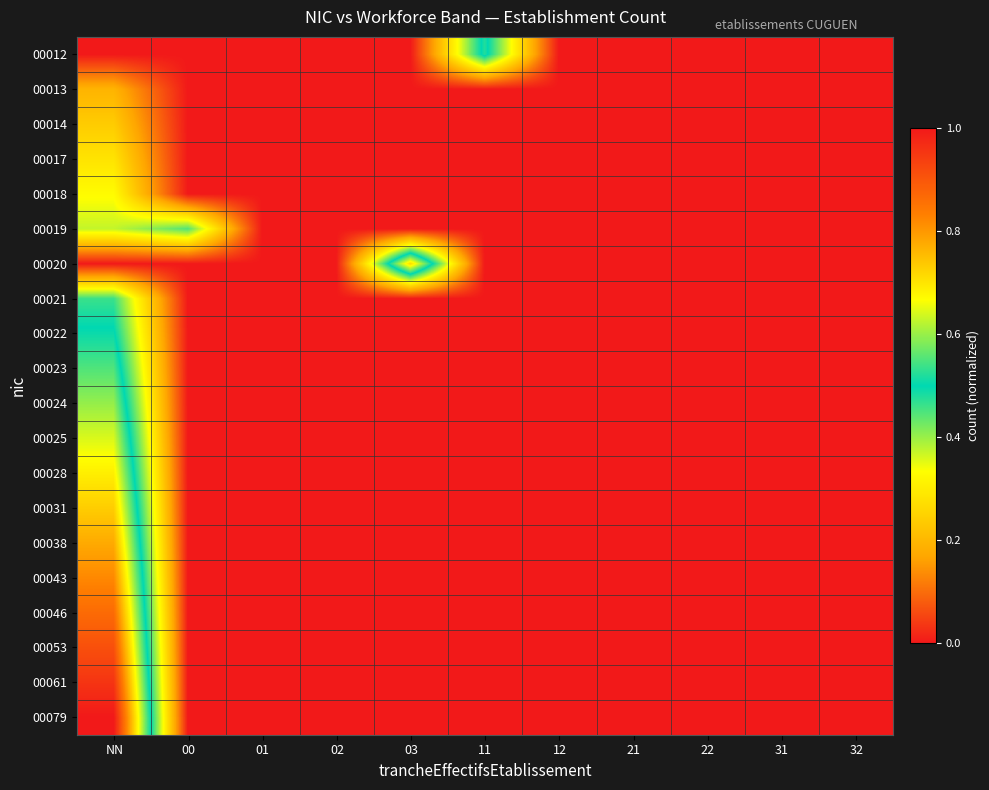

Reading left to right, what are all the values shown in this chart?

00012: NN=0.0	00=0.0	01=0.0	02=0.0	03=0.0	11=0.5	12=0.0	21=0.0	22=0.0	31=0.0	32=0.0
00013: NN=0.2	00=0.0	01=0.0	02=0.0	03=0.0	11=0.0	12=0.0	21=0.0	22=0.0	31=0.0	32=0.0
00014: NN=0.2	00=0.0	01=0.0	02=0.0	03=0.0	11=0.0	12=0.0	21=0.0	22=0.0	31=0.0	32=0.0
00017: NN=0.3	00=0.0	01=0.0	02=0.0	03=0.0	11=0.0	12=0.0	21=0.0	22=0.0	31=0.0	32=0.0
00018: NN=0.3	00=0.0	01=0.0	02=0.0	03=0.0	11=0.0	12=0.0	21=0.0	22=0.0	31=0.0	32=0.0
00019: NN=0.4	00=0.4	01=0.0	02=0.0	03=0.0	11=0.0	12=0.0	21=0.0	22=0.0	31=0.0	32=0.0
00020: NN=0.0	00=0.0	01=0.0	02=0.0	03=0.7	11=0.0	12=0.0	21=0.0	22=0.0	31=0.0	32=0.0
00021: NN=0.5	00=0.0	01=0.0	02=0.0	03=0.0	11=0.0	12=0.0	21=0.0	22=0.0	31=0.0	32=0.0
00022: NN=0.5	00=0.0	01=0.0	02=0.0	03=0.0	11=0.0	12=0.0	21=0.0	22=0.0	31=0.0	32=0.0
00023: NN=0.6	00=0.0	01=0.0	02=0.0	03=0.0	11=0.0	12=0.0	21=0.0	22=0.0	31=0.0	32=0.0
00024: NN=0.6	00=0.0	01=0.0	02=0.0	03=0.0	11=0.0	12=0.0	21=0.0	22=0.0	31=0.0	32=0.0
00025: NN=0.6	00=0.0	01=0.0	02=0.0	03=0.0	11=0.0	12=0.0	21=0.0	22=0.0	31=0.0	32=0.0
00028: NN=0.7	00=0.0	01=0.0	02=0.0	03=0.0	11=0.0	12=0.0	21=0.0	22=0.0	31=0.0	32=0.0
00031: NN=0.7	00=0.0	01=0.0	02=0.0	03=0.0	11=0.0	12=0.0	21=0.0	22=0.0	31=0.0	32=0.0
00038: NN=0.8	00=0.0	01=0.0	02=0.0	03=0.0	11=0.0	12=0.0	21=0.0	22=0.0	31=0.0	32=0.0
00043: NN=0.8	00=0.0	01=0.0	02=0.0	03=0.0	11=0.0	12=0.0	21=0.0	22=0.0	31=0.0	32=0.0
00046: NN=0.9	00=0.0	01=0.0	02=0.0	03=0.0	11=0.0	12=0.0	21=0.0	22=0.0	31=0.0	32=0.0
00053: NN=0.9	00=0.0	01=0.0	02=0.0	03=0.0	11=0.0	12=0.0	21=0.0	22=0.0	31=0.0	32=0.0
00061: NN=1.0	00=0.0	01=0.0	02=0.0	03=0.0	11=0.0	12=0.0	21=0.0	22=0.0	31=0.0	32=0.0
00079: NN=1.0	00=0.0	01=0.0	02=0.0	03=0.0	11=0.0	12=0.0	21=0.0	22=0.0	31=0.0	32=0.0